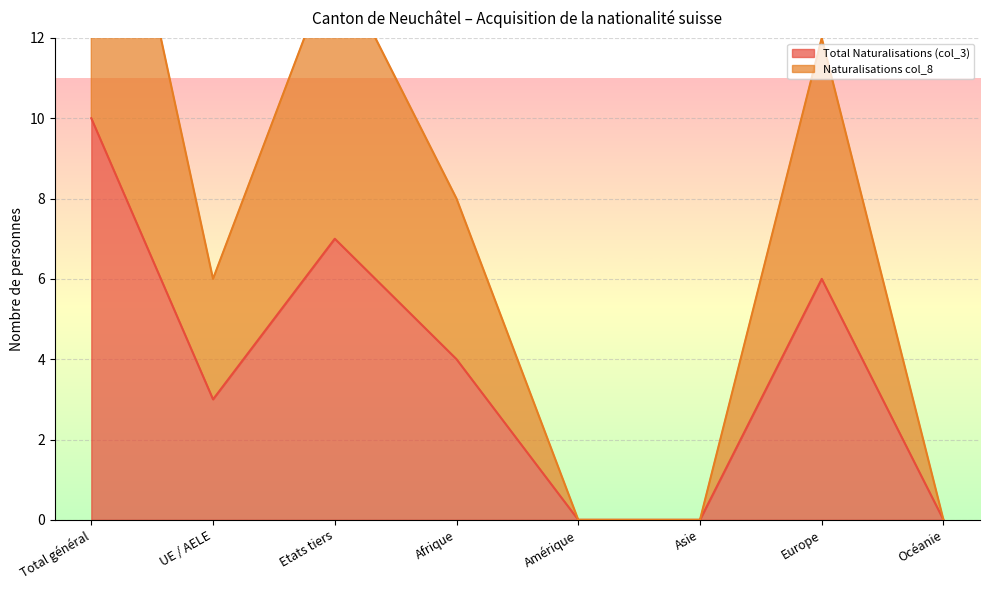

What is the difference between the highest and lowest values at Etats tiers?

7